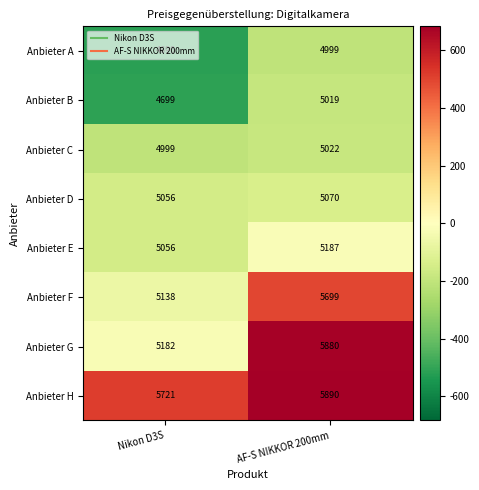

The Anbieter C series shows 1636 at AF-S NIKKOR 200mm. True or false?

False